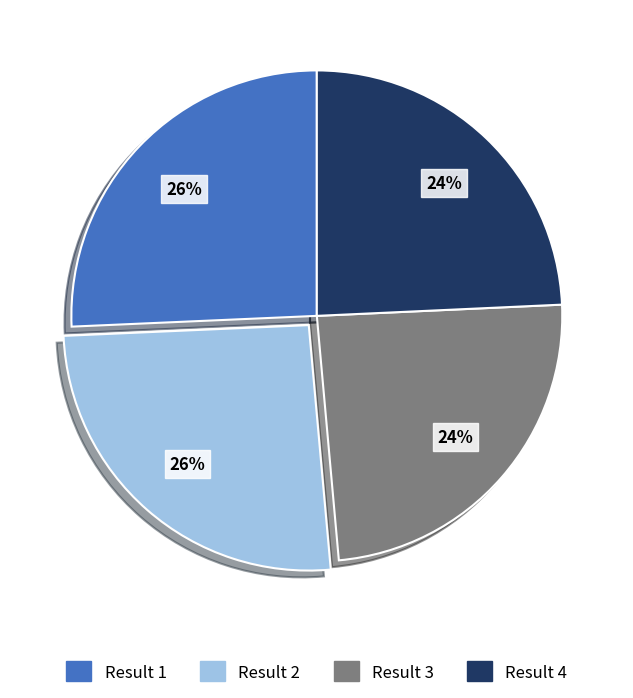

Approximately how many times larger is the value at Result 4 compared to Result 2?

0.9